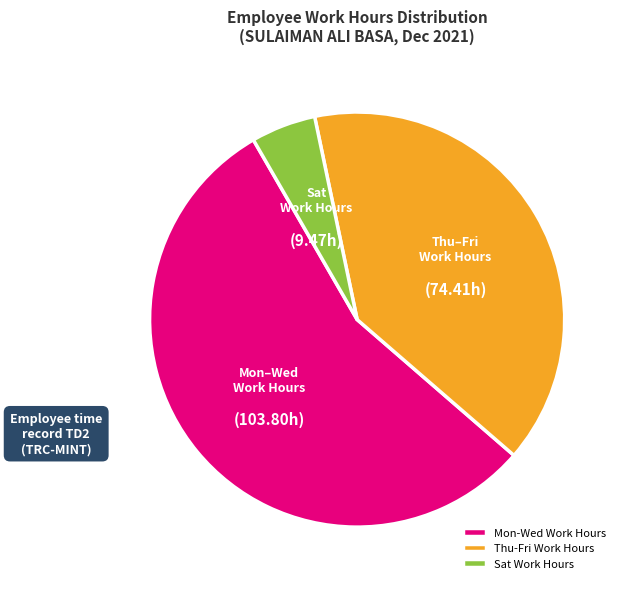

Does Thu-Fri Work Hours account for over 50% of the chart?

No